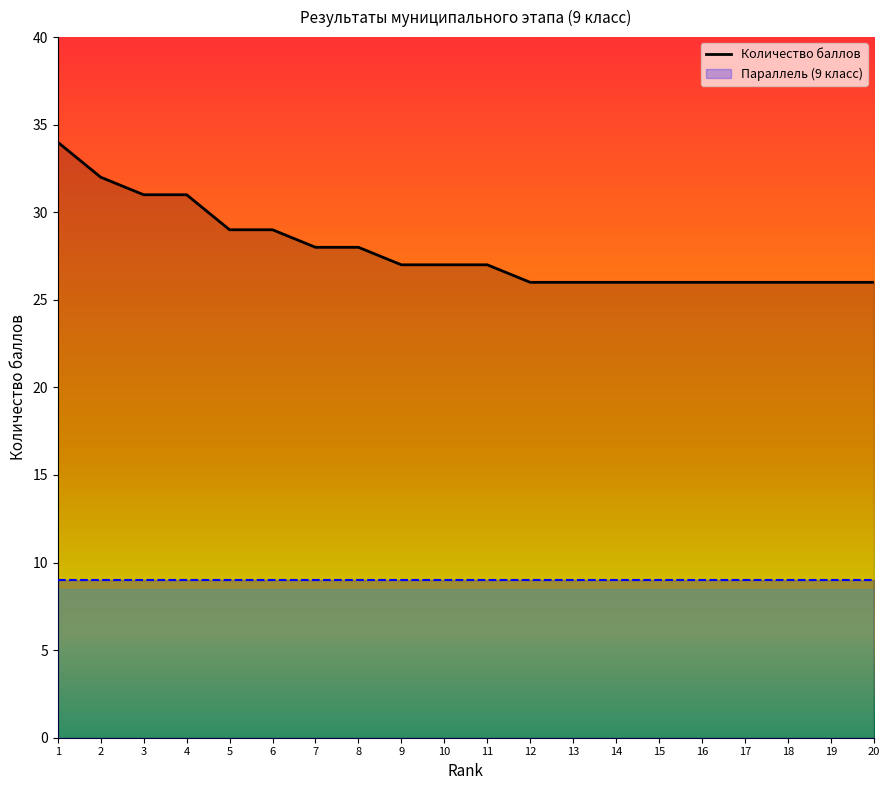

Reading left to right, transcribe all the data shown in this chart.

34	32	31	31	29	29	28	28	27	27	27	26	26	26	26	26	26	26	26	26